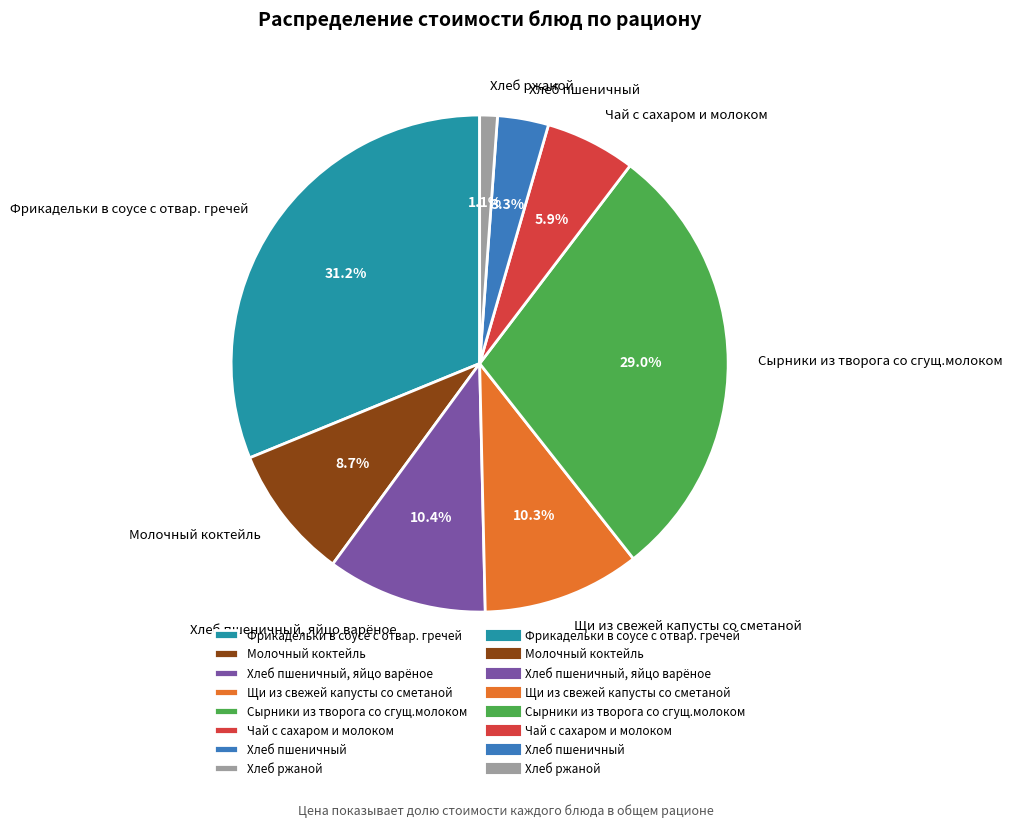

Which has a higher value, Хлеб пшеничный or Щи из свежей капусты со сметаной?

Щи из свежей капусты со сметаной